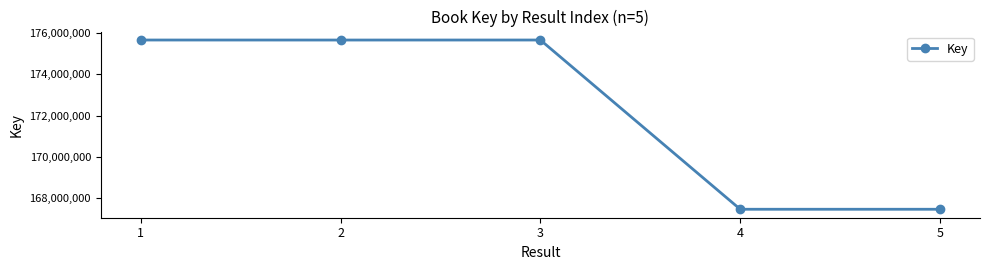

What is the average value?

172378677